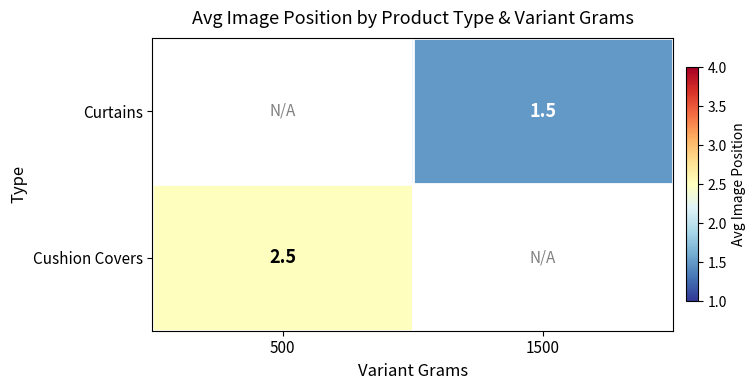

Is it true that Curtains equals 1.5 at 1500?

True